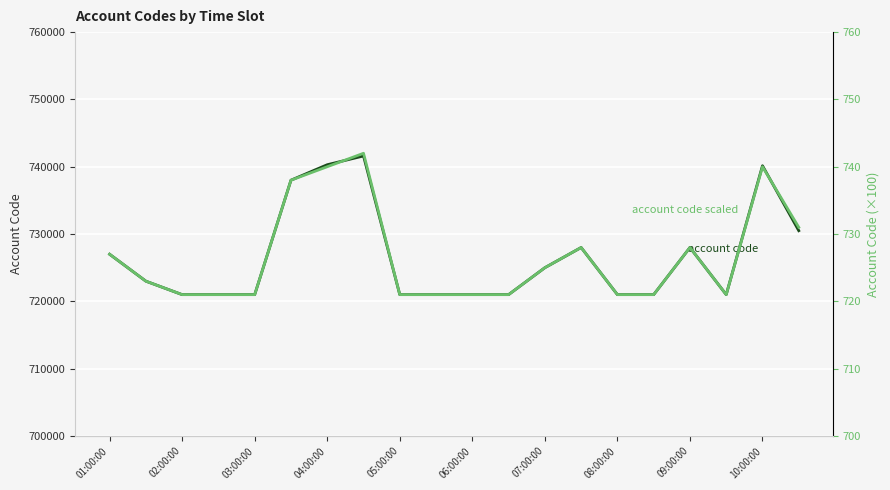

The value of account code scaled at 09:00:00 is 728. True or false?

True